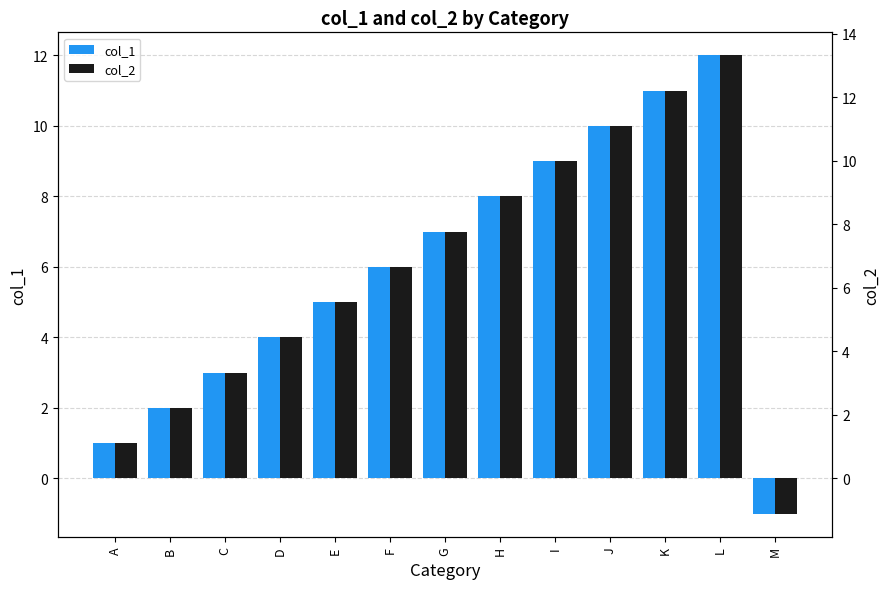

What is the minimum value shown in the chart?

-1.1